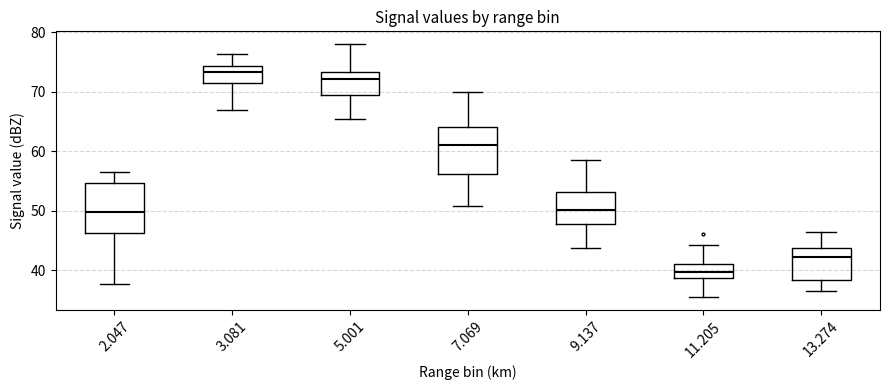

Reading left to right, transcribe this box plot: for each box, give where its median line is, the range the box spans, and where its two whiskers end, as read against the y-axis. The values are not printed on the chart, so give them approximately, as read against the axis.

2.047: median 50, box 46 to 55, whiskers 38 to 57
3.081: median 73, box 71 to 74, whiskers 67 to 76
5.001: median 72, box 70 to 73, whiskers 65 to 78
7.069: median 61, box 56 to 64, whiskers 51 to 70
9.137: median 50, box 48 to 53, whiskers 44 to 59
11.205: median 40, box 39 to 41, whiskers 36 to 44
13.274: median 42, box 38 to 44, whiskers 37 to 47